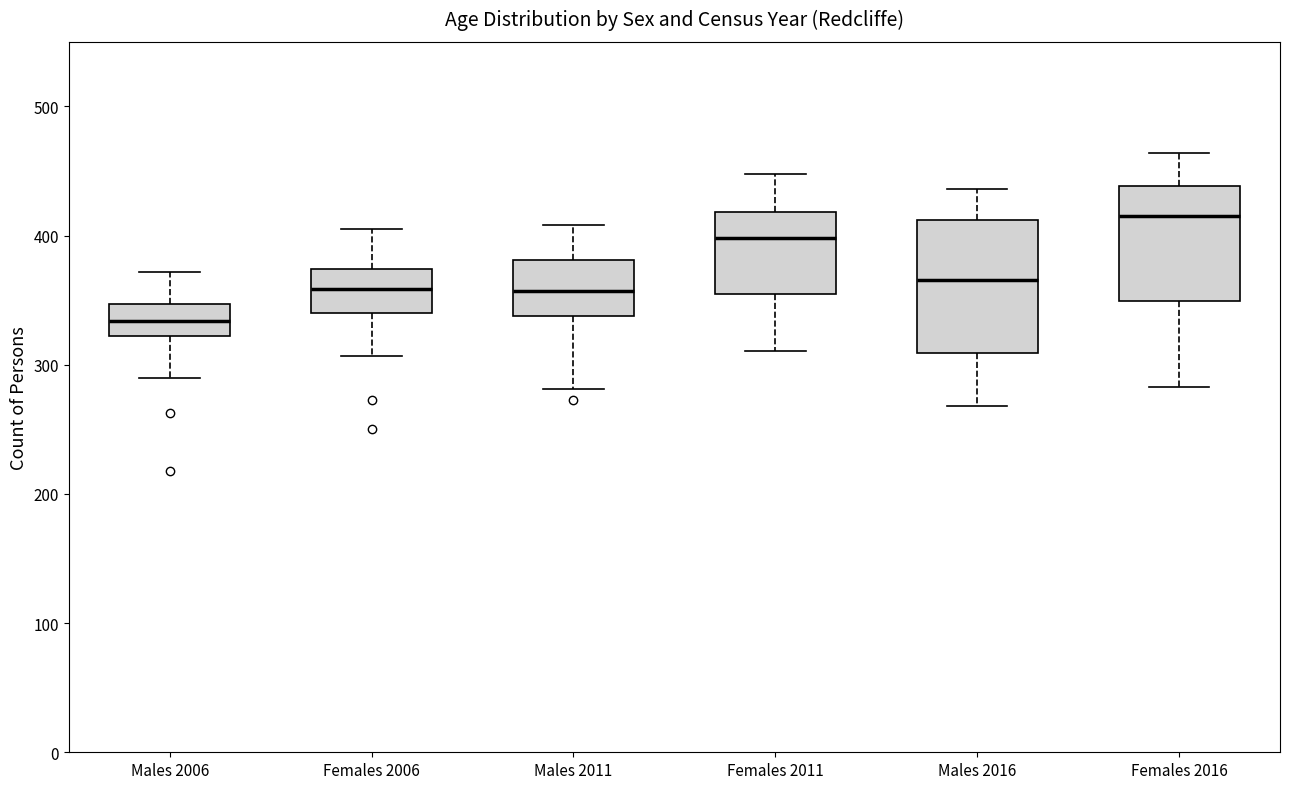

Comparing the boxes themselves (not the whiskers), which one is the tallest?

Males 2016